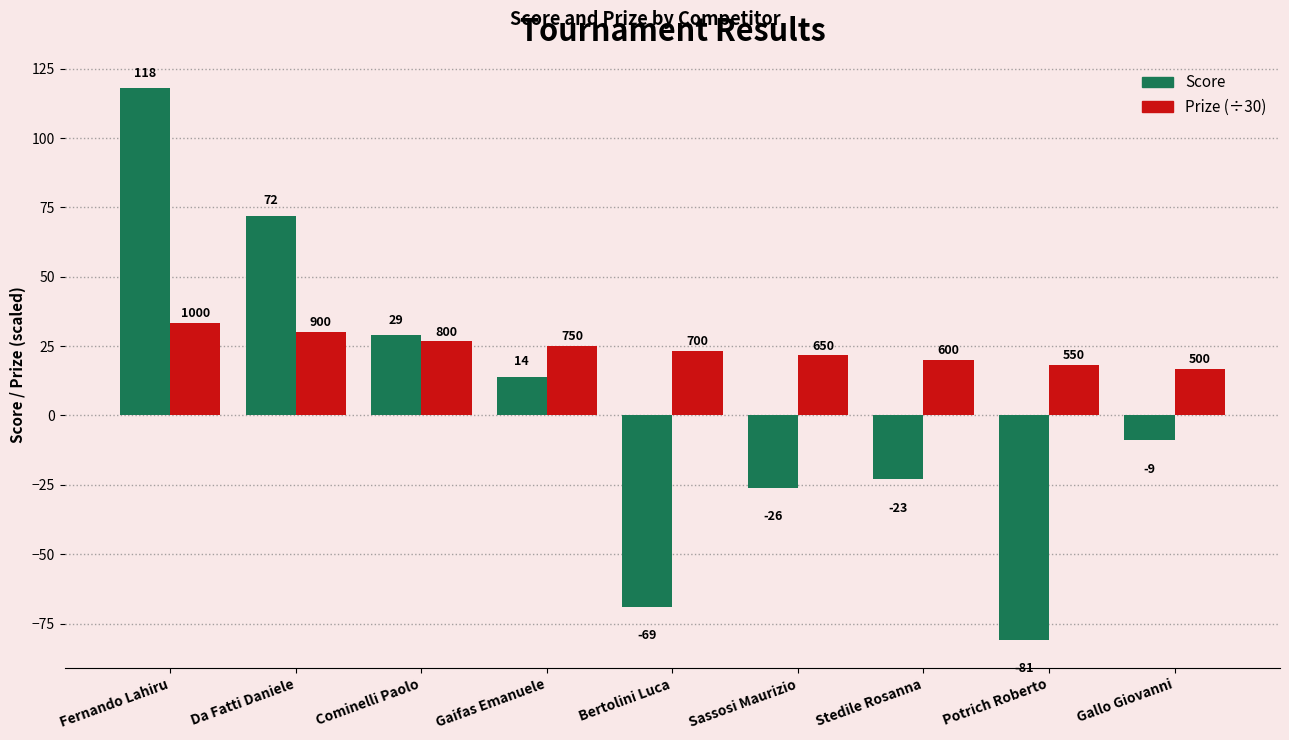

What is the label of the 4th bar from the left?

Gaifas Emanuele